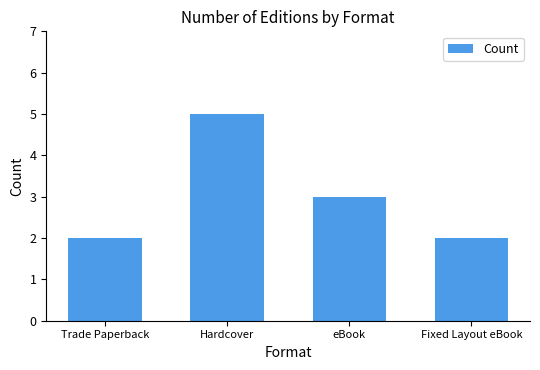

Count the values in the range 2 to 5.

4